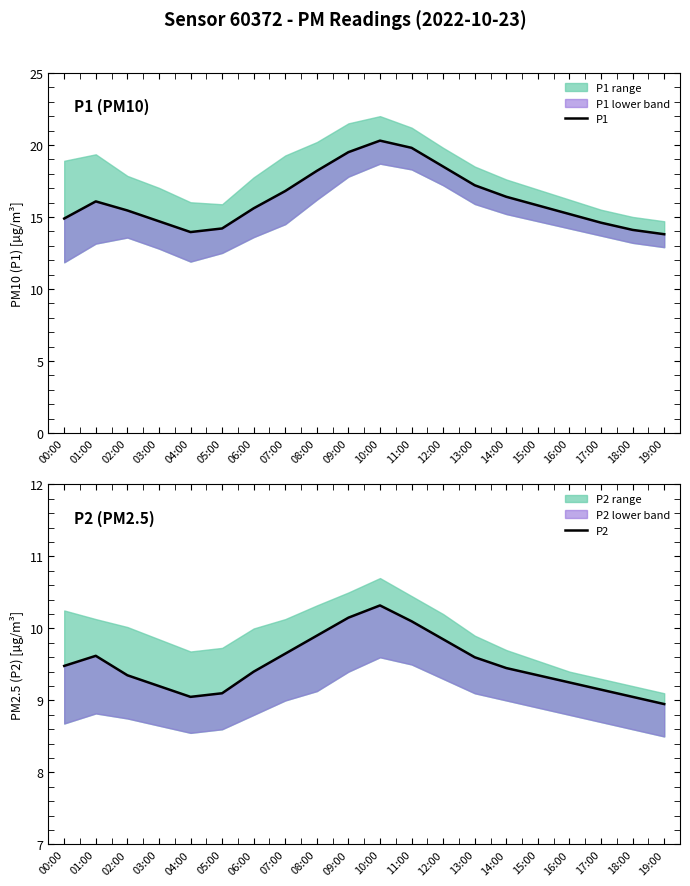

What is the difference between the highest and lowest values at 14:00?

6.9